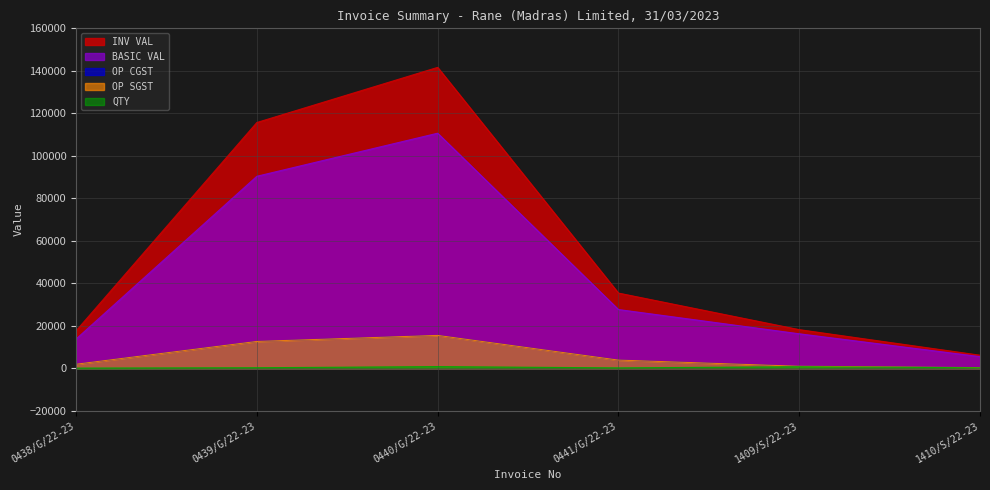

In INV VAL, how many points are higher than both neighbors (excluding endpoints)?

1